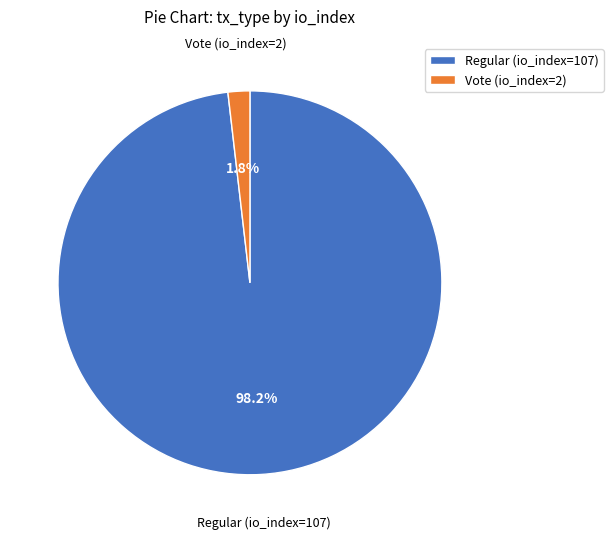

What percentage is the Vote (io_index=2) slice, to the nearest percent?

2%